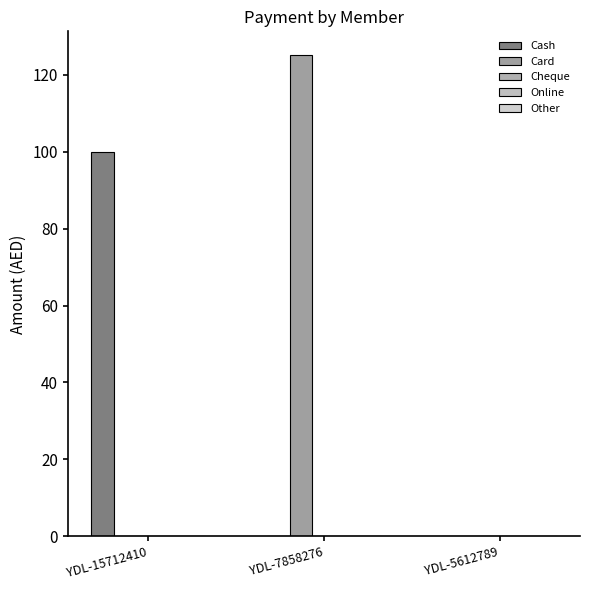

Are the bars grouped side by side (vs. stacked)?

Yes